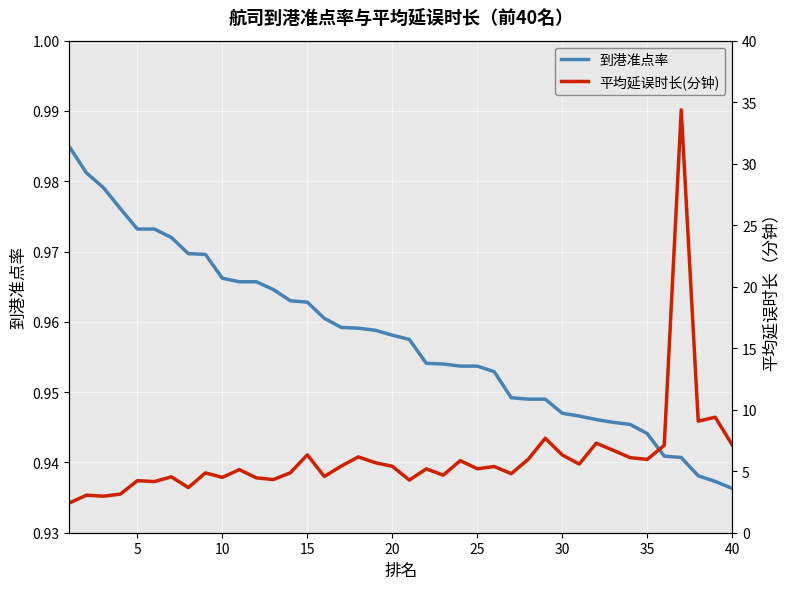

The value of 到港准点率 at 35 is 1.4. True or false?

False